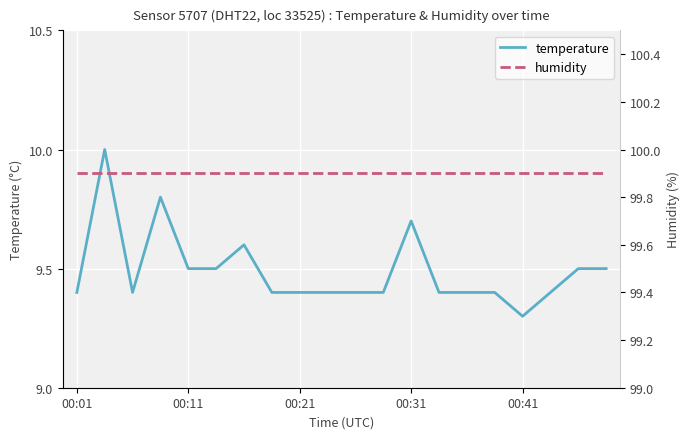

What is the value of the temperature point at the 3rd from the left?

9.4